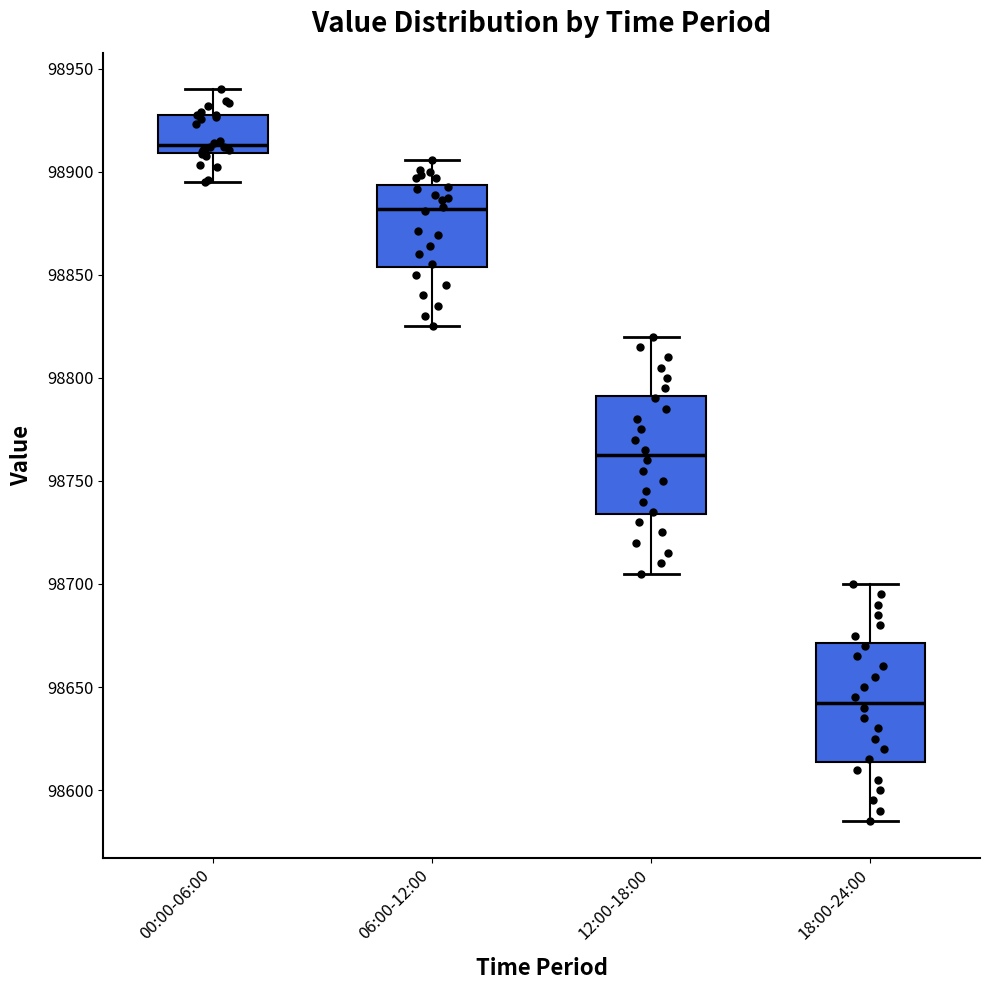

Where does the median line of the box for 06:00-12:00 sit on the y-axis? The values are not printed on the chart, so give them approximately, as read against the axis.

98880